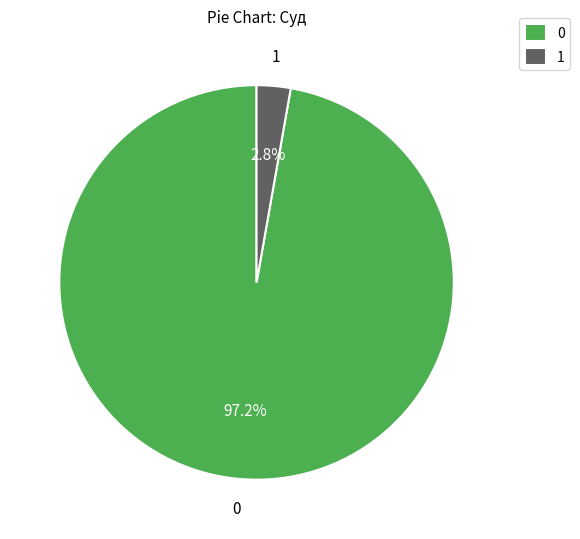

Is there a majority slice in this chart?

Yes